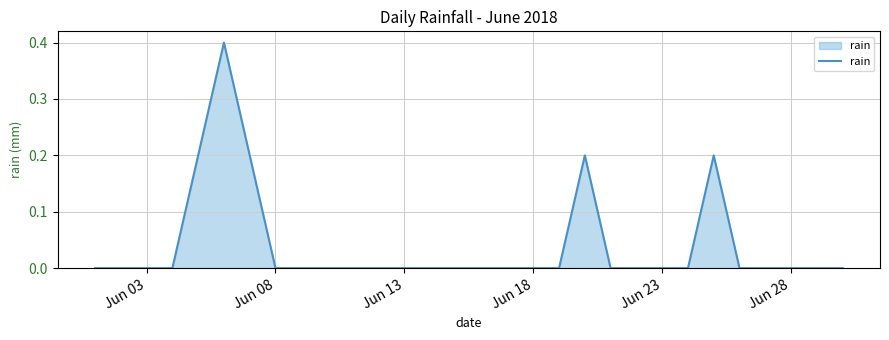

What is the maximum value shown in the chart?

0.4